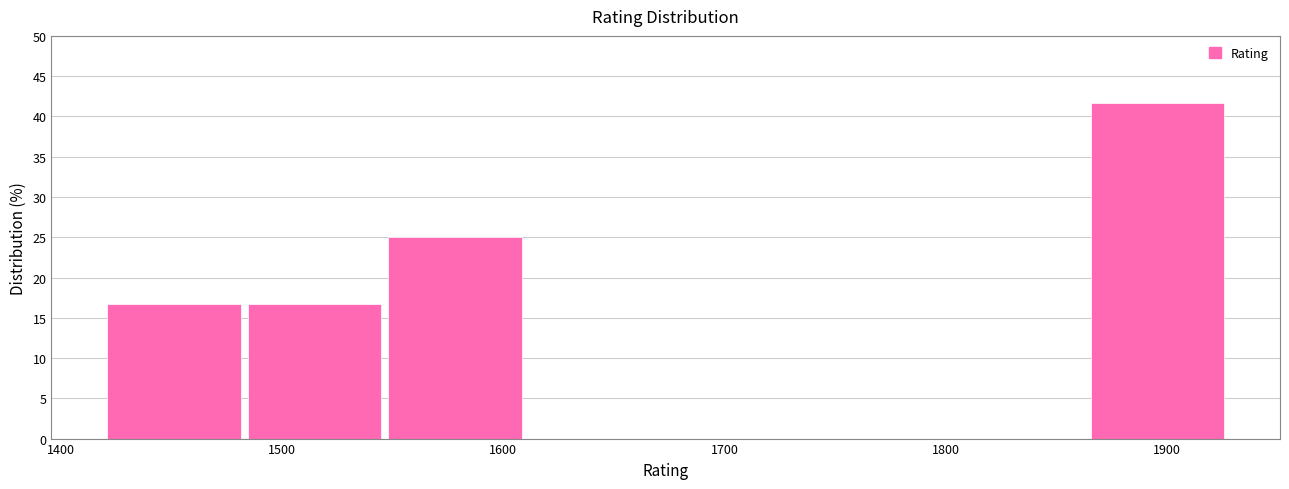

How tall is the bar that spans 1550 to 1610 on the x-axis? Neither the bar edges nor the heights are printed on the chart, so give them approximately, as read against the axes.

25.0